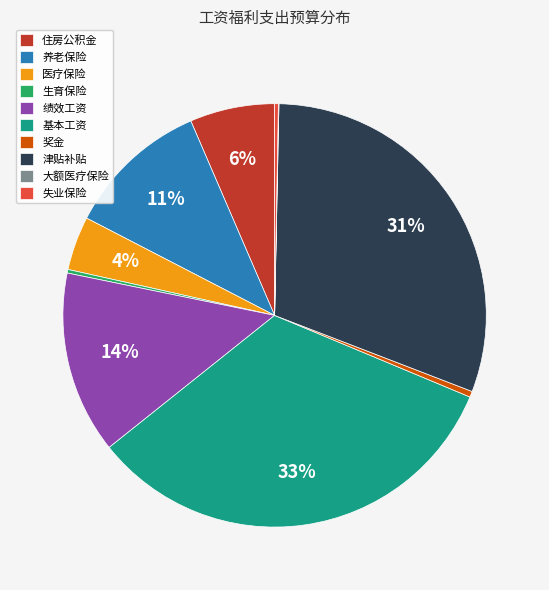

Is the sum of 失业保险 and 基本工资 greater than half?

No